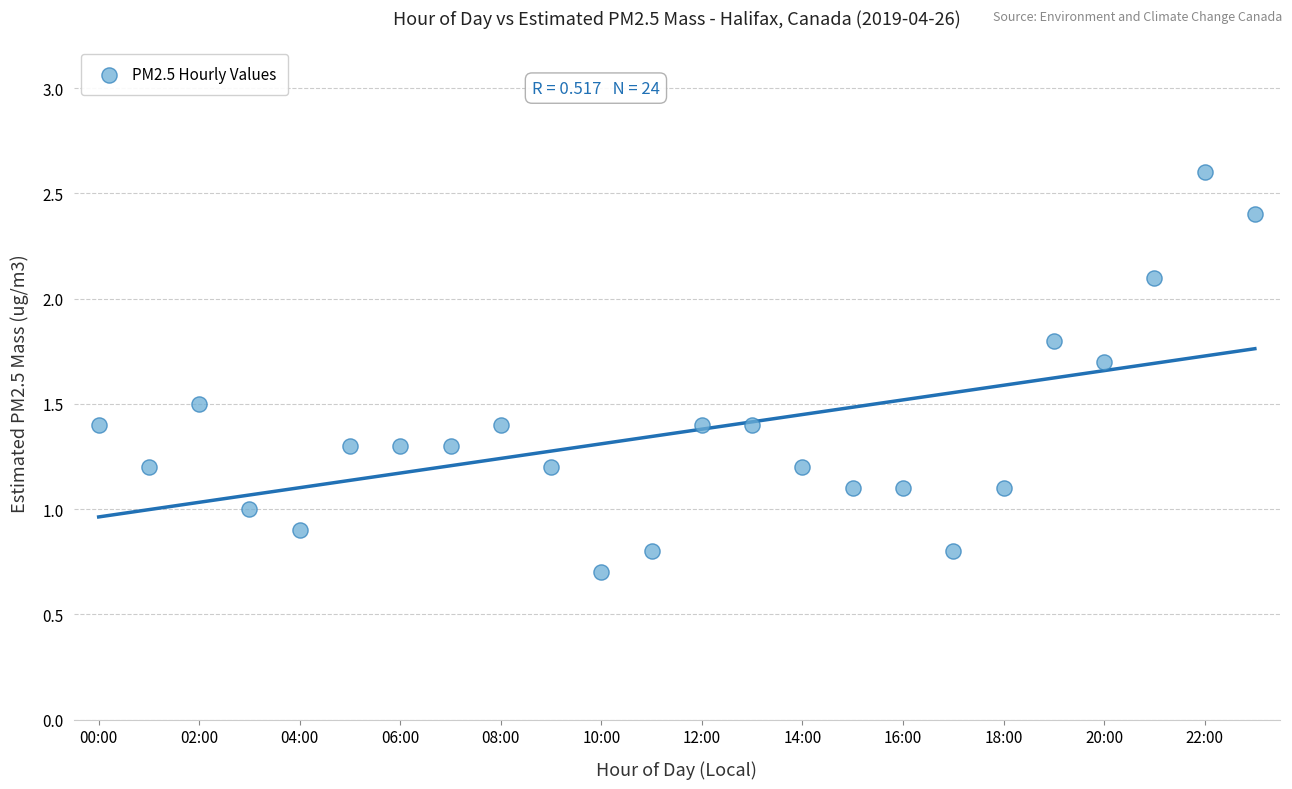

What is the range of Y values (max minus min)?

1.9